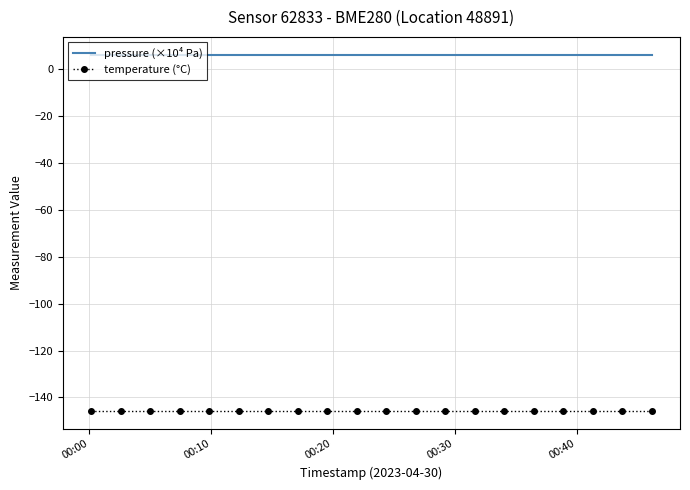

Reading right to left, extract all data points from this chart.

pressure (×10⁴ Pa): 6.2	6.2	6.2	6.2	6.2	6.2	6.2	6.2	6.2	6.2	6.2	6.2	6.2	6.2	6.2	6.2	6.2	6.2	6.2	6.2
temperature (°C): -145.8	-145.8	-145.8	-145.8	-145.8	-145.8	-145.8	-145.8	-145.8	-145.8	-145.8	-145.8	-145.8	-145.8	-145.8	-145.8	-145.8	-145.8	-145.8	-145.8